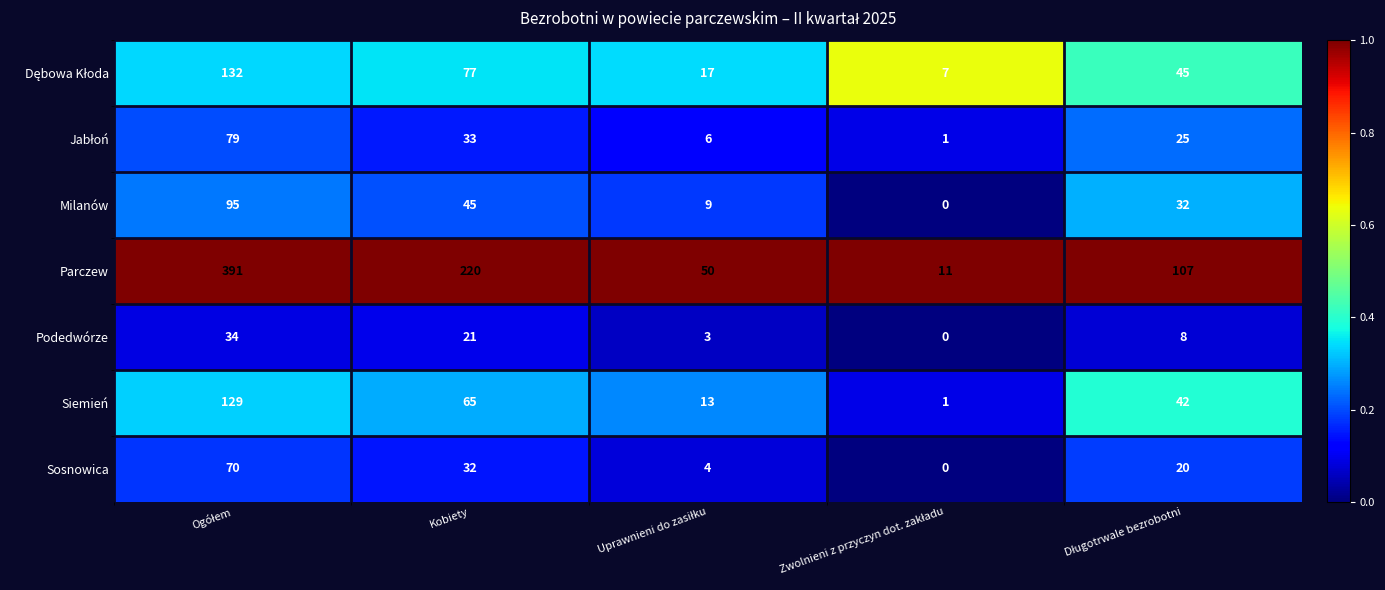

At how many categories does at least one series exceed 0?

5